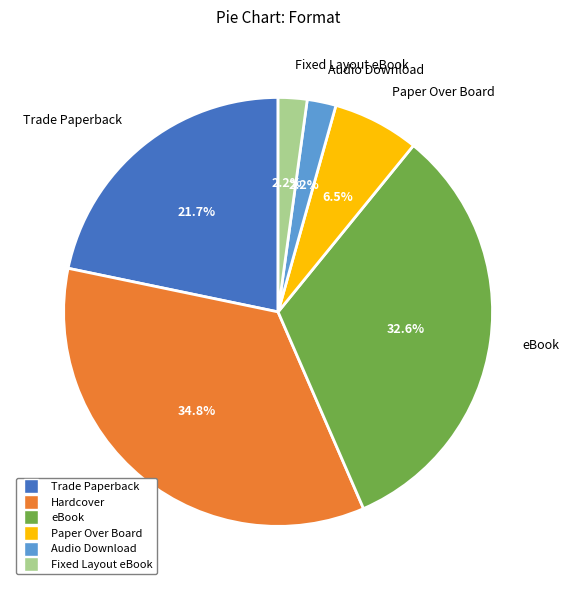

Count the number of slices in the pie.

6